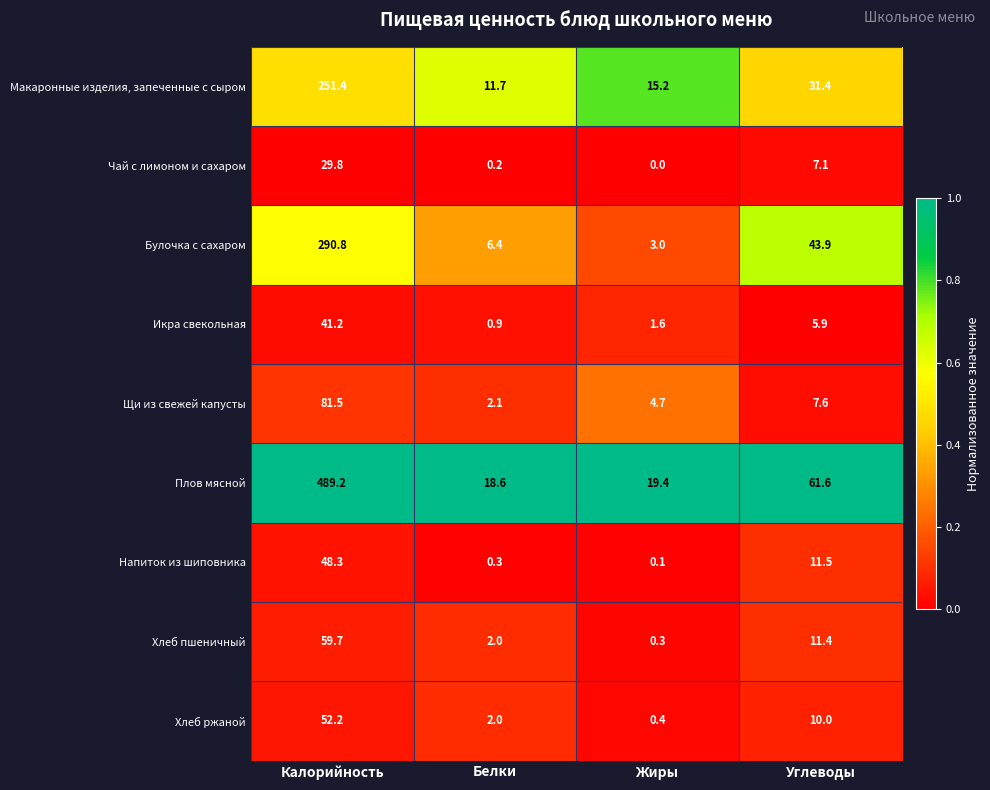

Rank the categories by Хлеб пшеничный value from highest to lowest.

Калорийность, Углеводы, Белки, Жиры